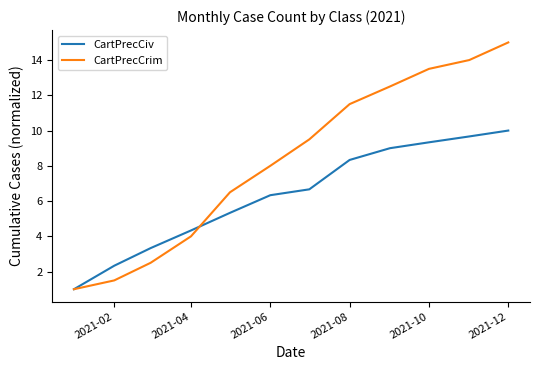

What is the sum of all CartPrecCrim values?

99.5